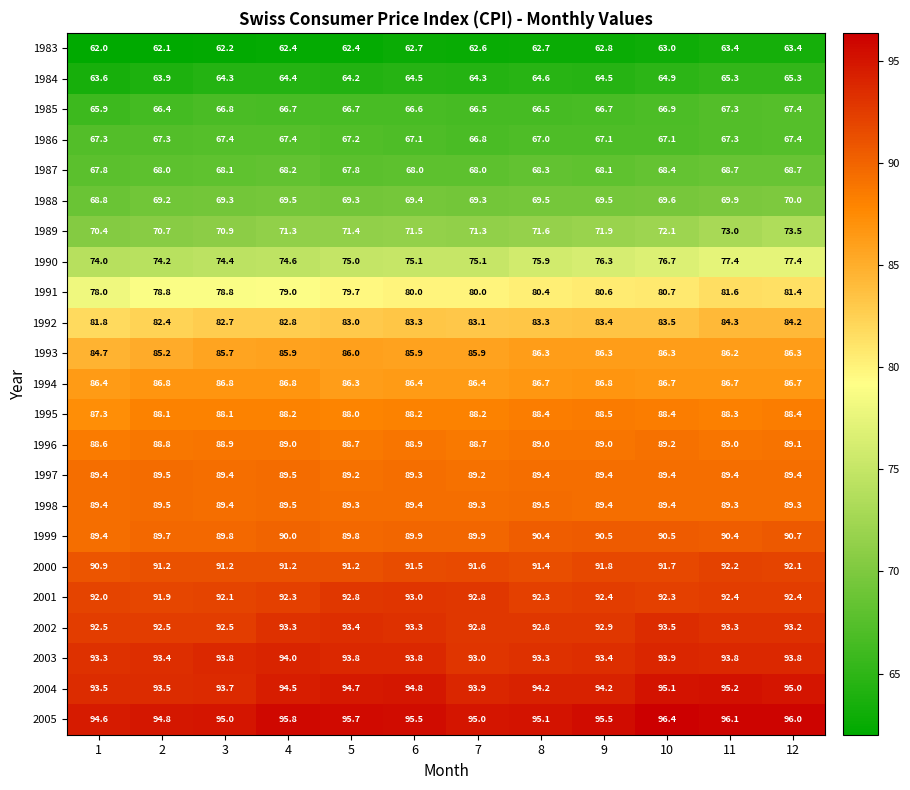

What is the lowest value of the 1992 series?

81.8